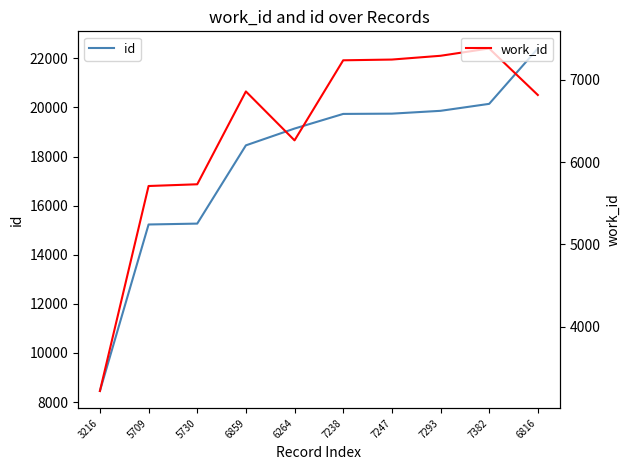

Which series has the largest range (max minus min)?

id